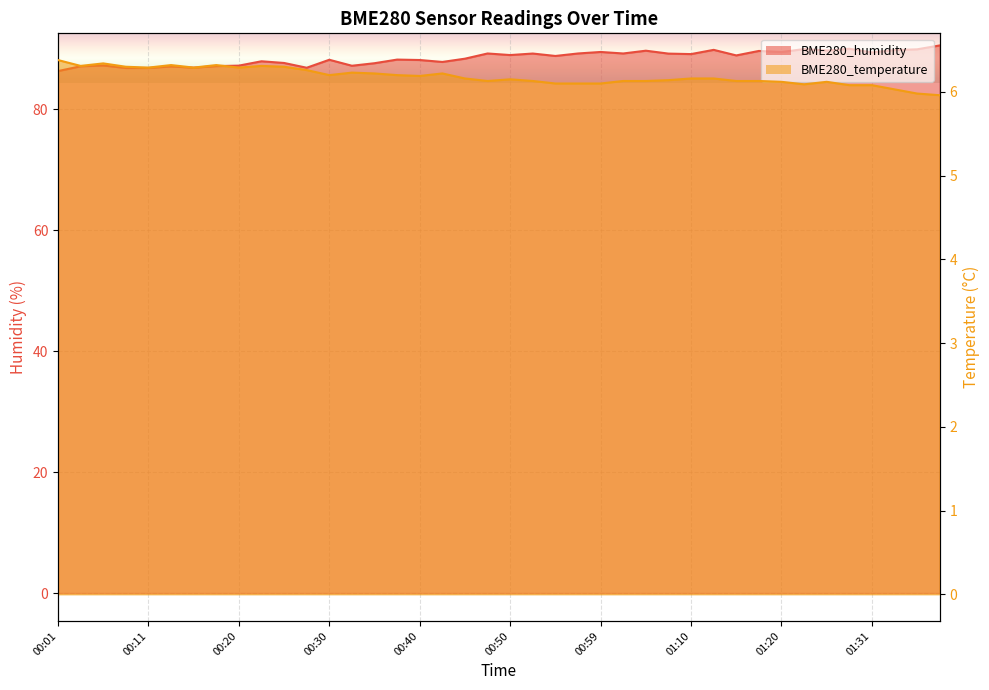

How many data points in BME280_temperature are above 6?

38